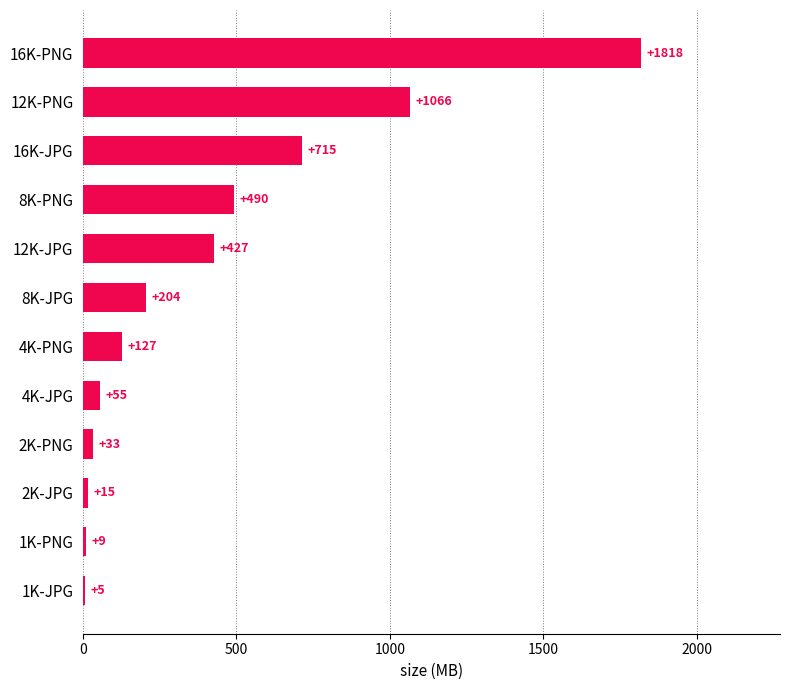

What is the maximum value shown in the chart?

1817.7